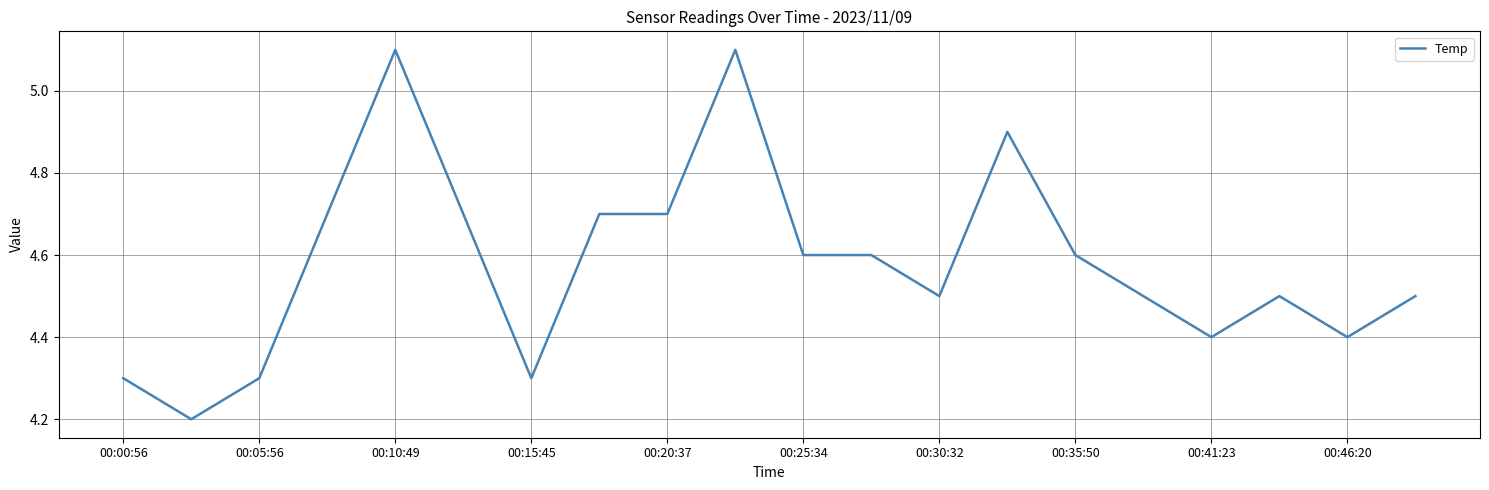

Reading left to right, extract all data points from this chart.

4.3	4.2	4.3	4.7	5.1	4.7	4.3	4.7	4.7	5.1	4.6	4.6	4.5	4.9	4.6	4.5	4.4	4.5	4.4	4.5